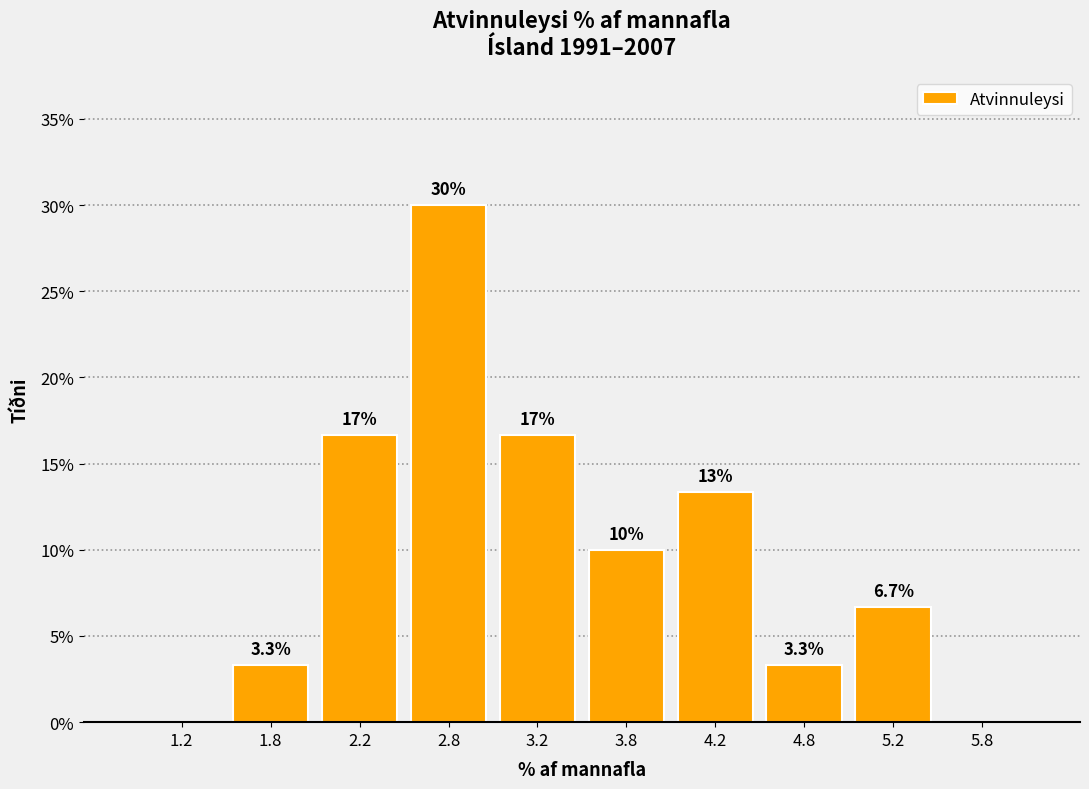

Over which range of the x-axis is the bar tallest?

2.5 to 3.0